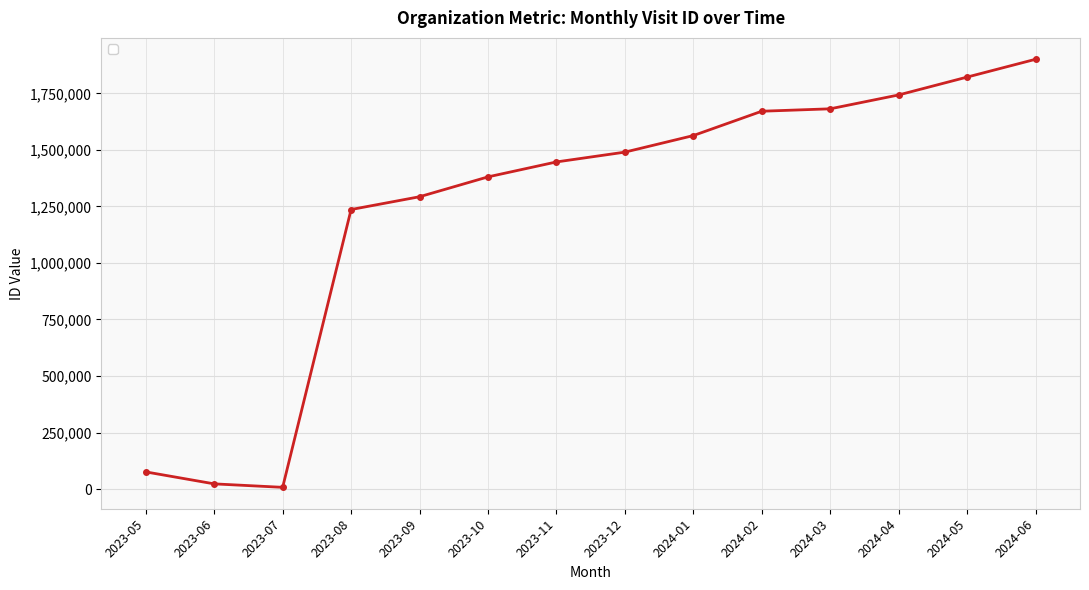

How many lines are shown in the chart?

1